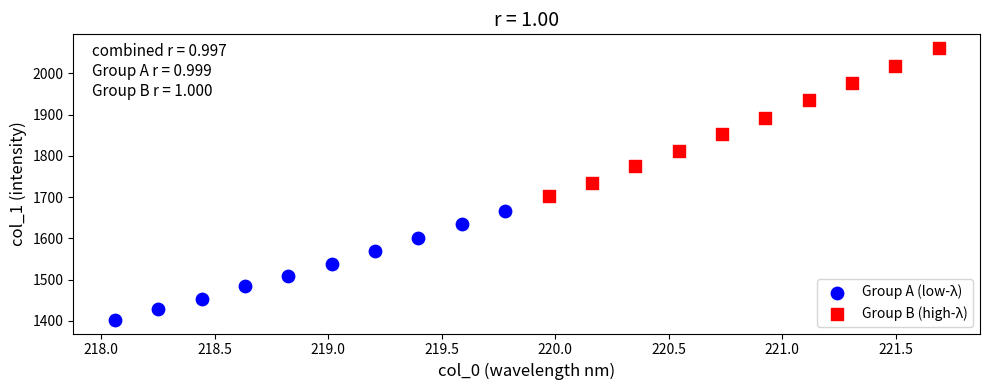

Which series contains the highest Y value?

Group B (high-λ)